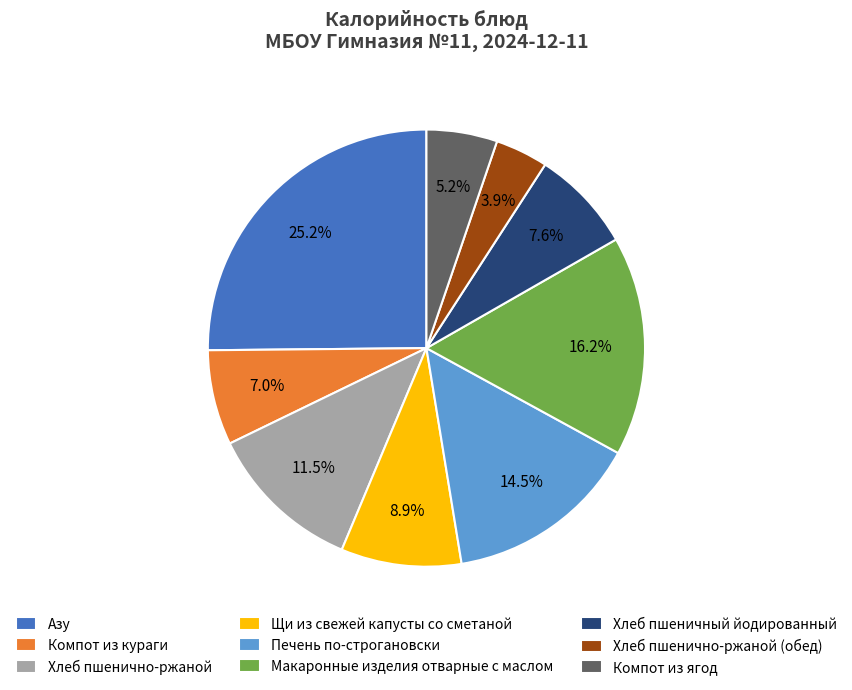

To the nearest percent, what is the combined percentage of Хлеб пшенично-ржаной (обед) and Азу?

29%